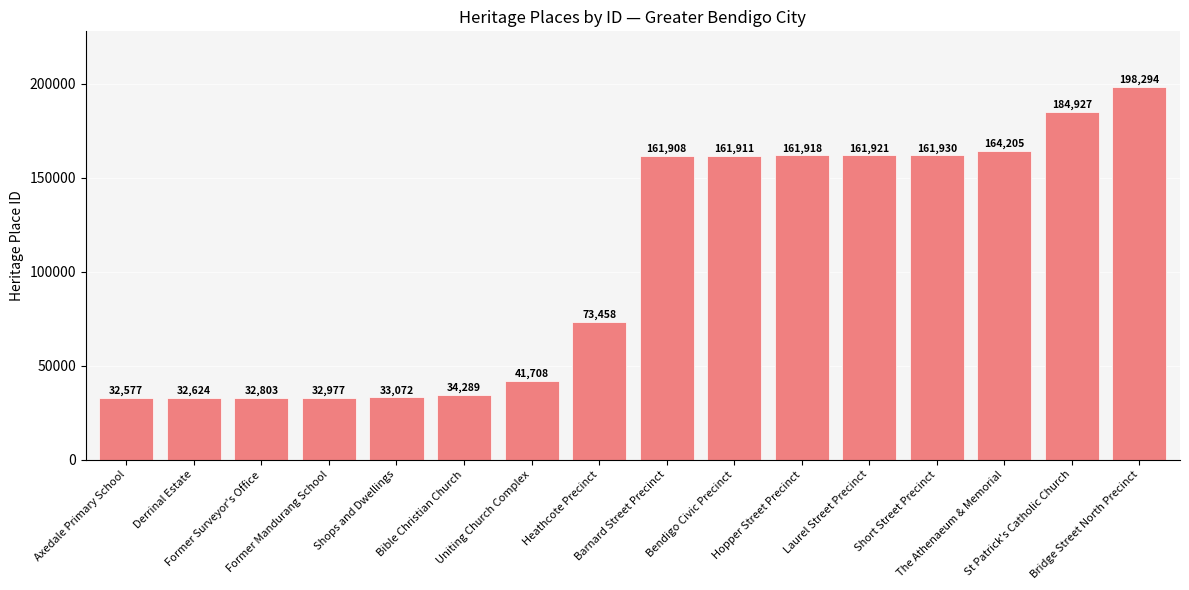

What is the change in value from Axedale Primary School to Bible Christian Church?

+1712